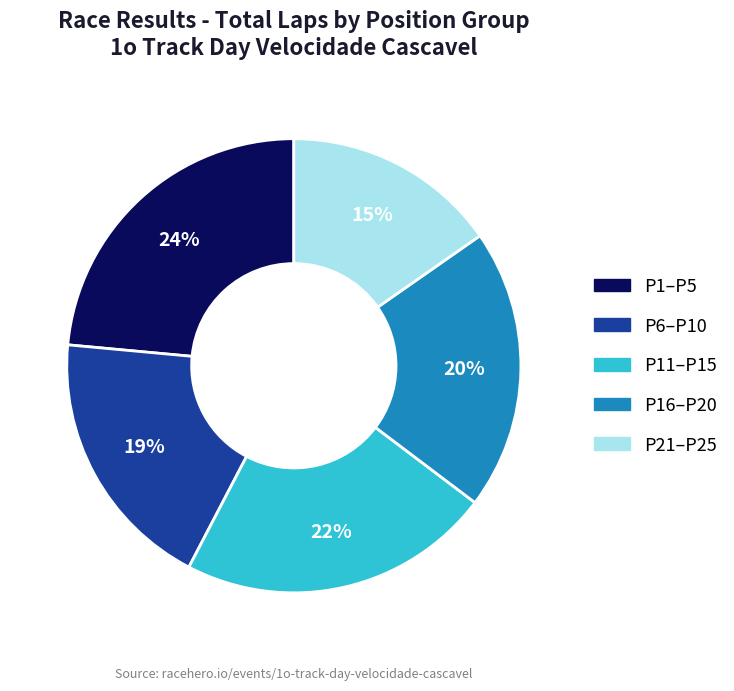

Does any single category account for the majority?

No